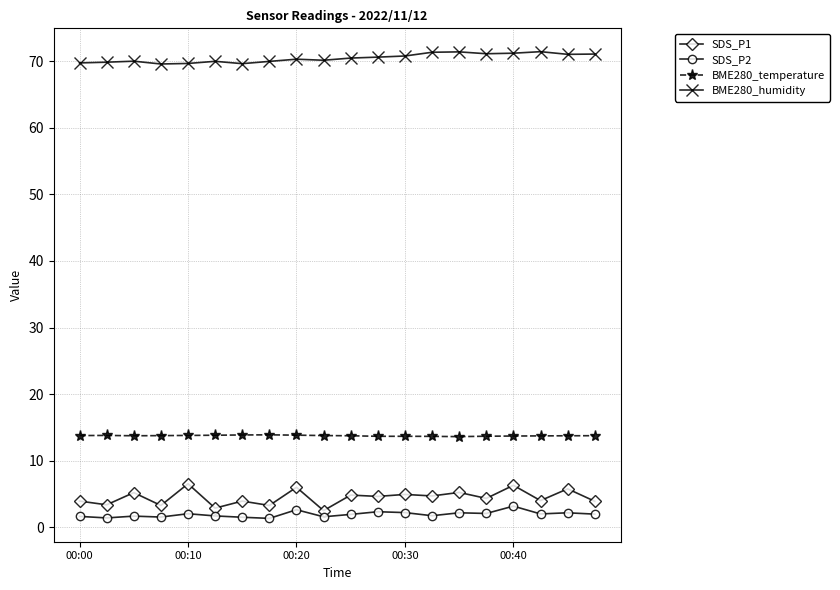

What is the average value of the SDS_P2 series?

1.9